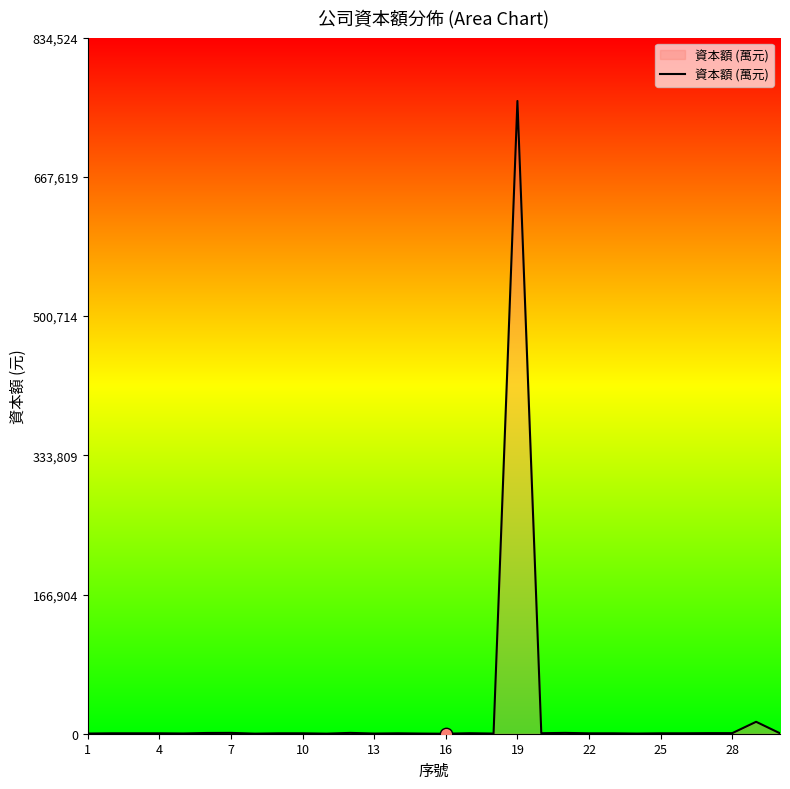

What is the difference between the maximum and minimum values?

758659